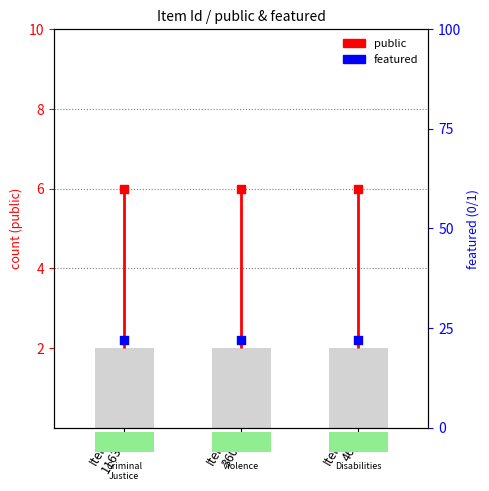

Which has a higher value, Item 1163 or Item 1163?

Item 1163